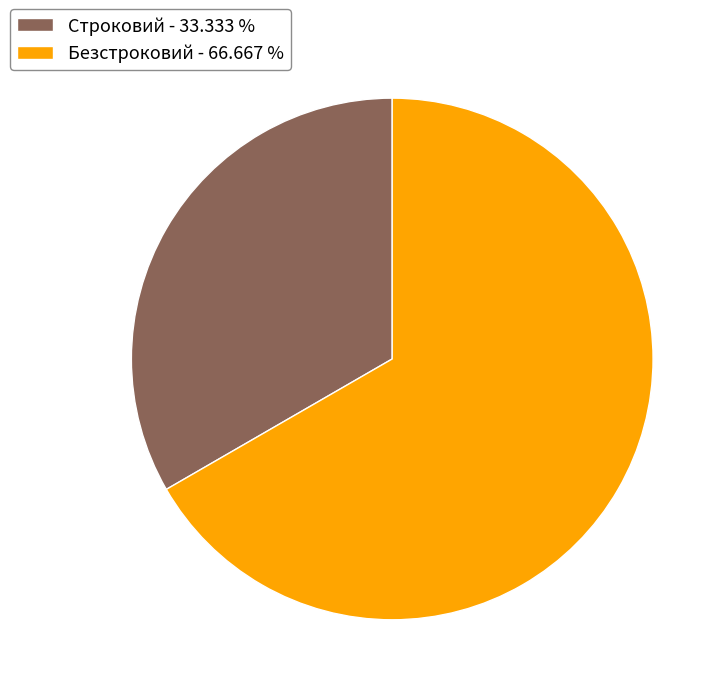

Between Строковий - 33.333 % and Безстроковий - 66.667 %, which is larger?

Безстроковий - 66.667 %